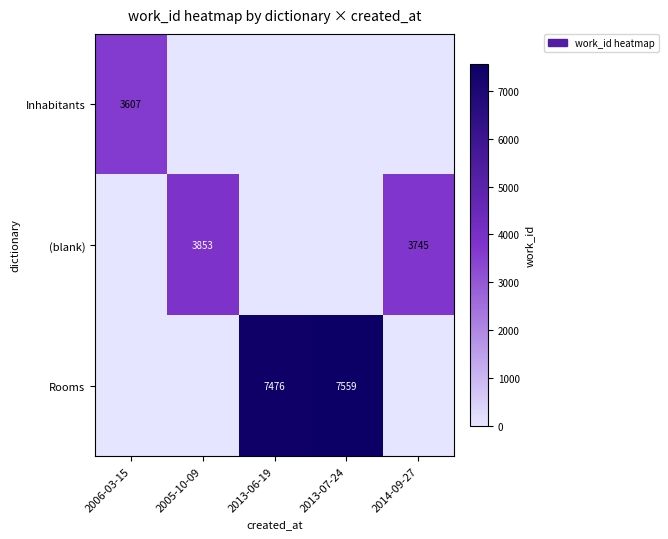

True or false: (blank) has a value of 3853 at 2005-10-09.

True